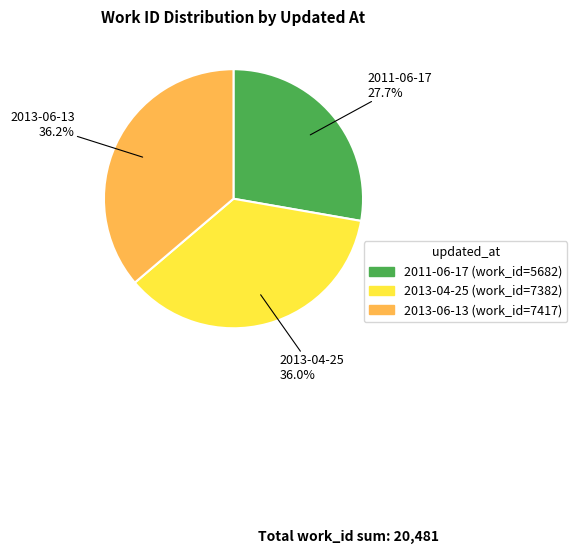

Does any single category account for the majority?

No